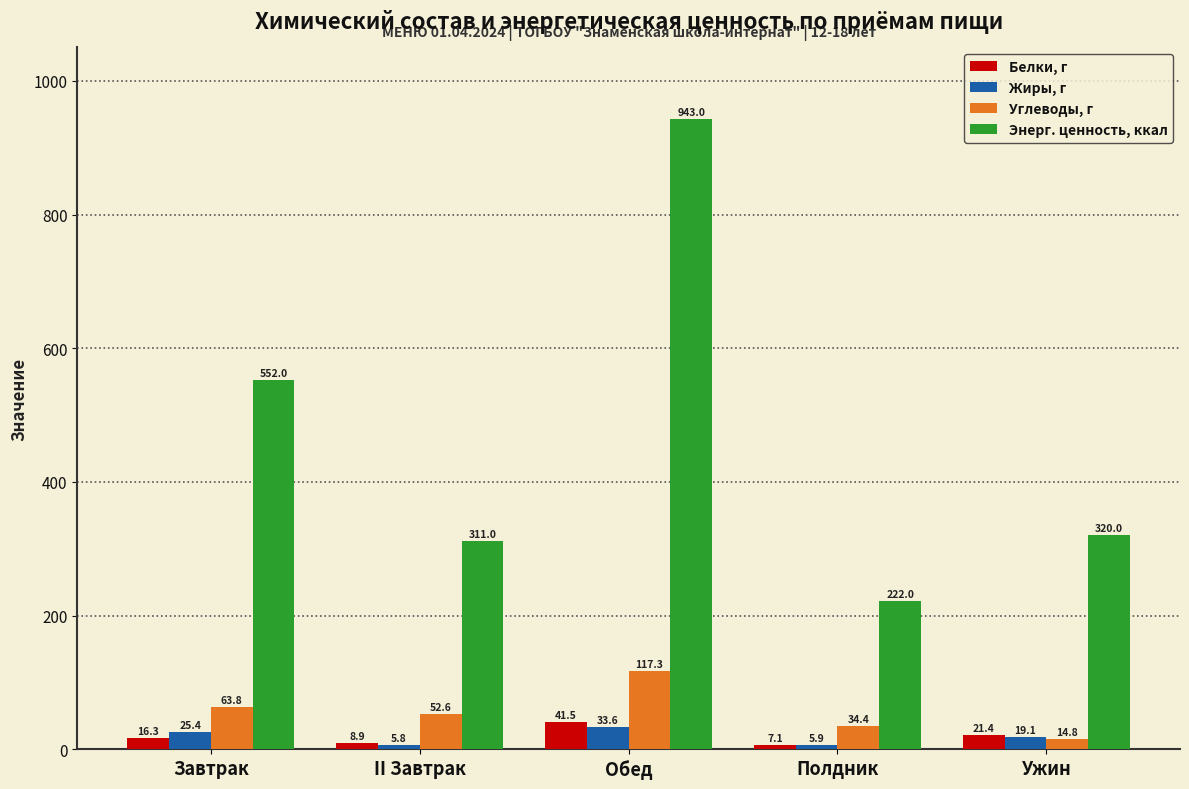

Reading left to right, transcribe all the data shown in this chart.

Белки, г: Завтрак=16.3	II Завтрак=8.9	Обед=41.5	Полдник=7.1	Ужин=21.4
Жиры, г: Завтрак=25.4	II Завтрак=5.8	Обед=33.6	Полдник=5.9	Ужин=19.1
Углеводы, г: Завтрак=63.8	II Завтрак=52.6	Обед=117.3	Полдник=34.4	Ужин=14.8
Энерг. ценность, ккал: Завтрак=552.0	II Завтрак=311.0	Обед=943.0	Полдник=222.0	Ужин=320.0